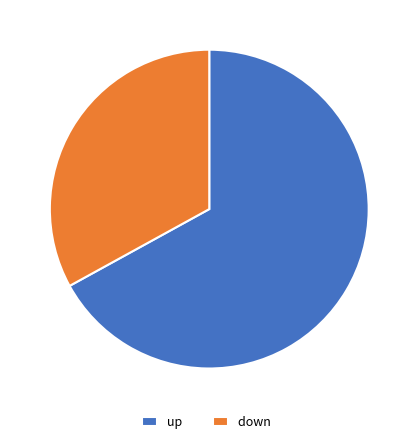

Is the sum of down and up greater than half?

Yes